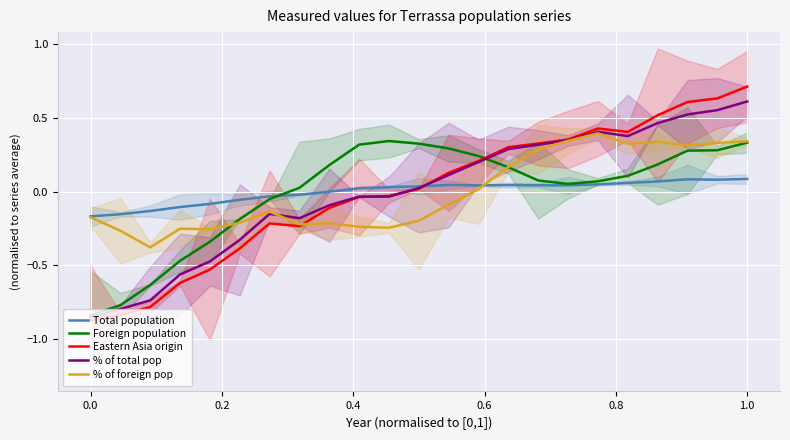

How many interior local peaks does the Foreign population series have?

1